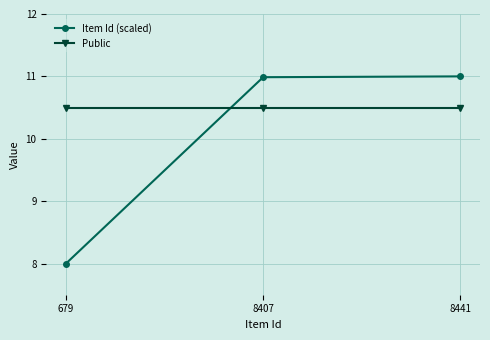

How many categories are shown in the chart?

3